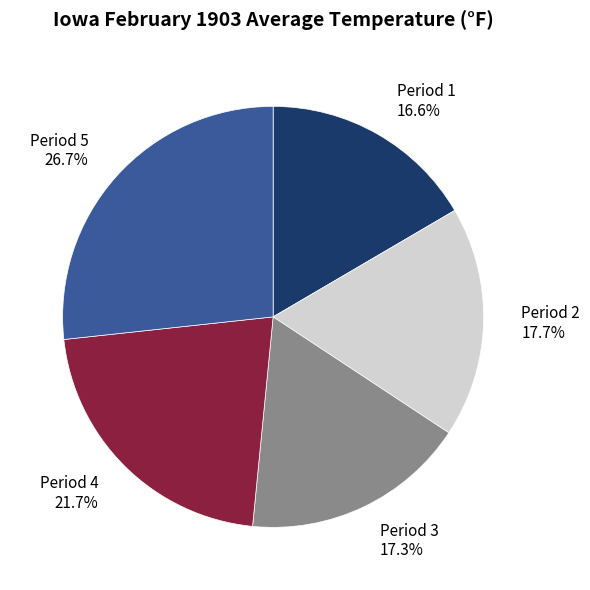

Does any single category account for the majority?

No